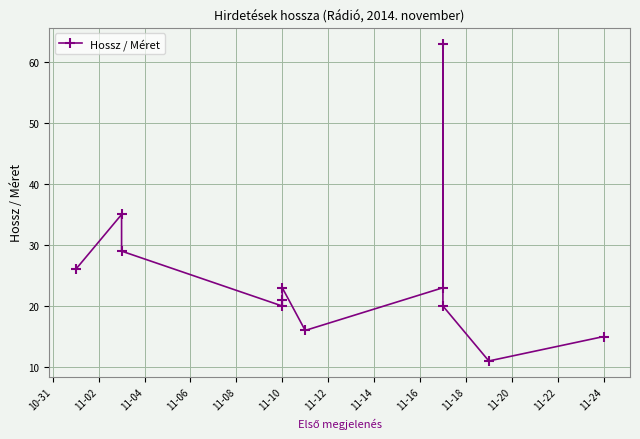

What is the ratio of the value at 11-08 to the value at 11-12?

1.3